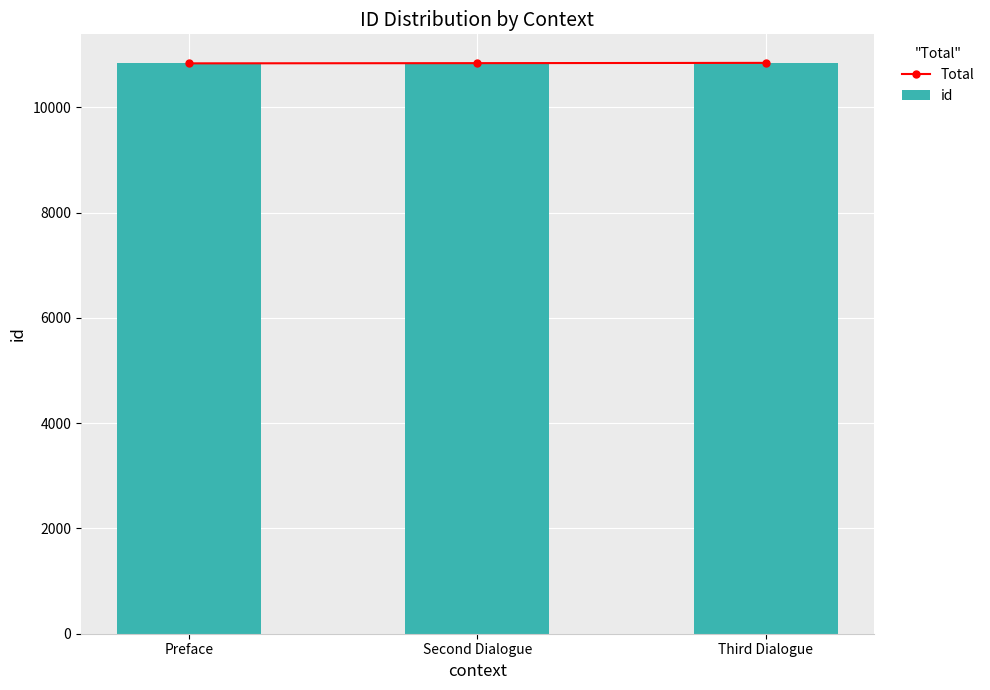

What is the smallest value displayed?

10839